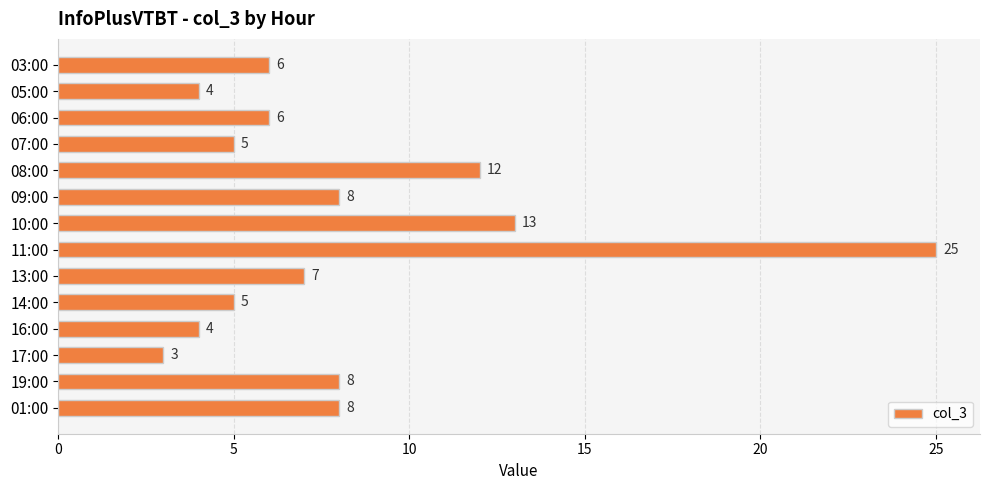

What is the average value?

8